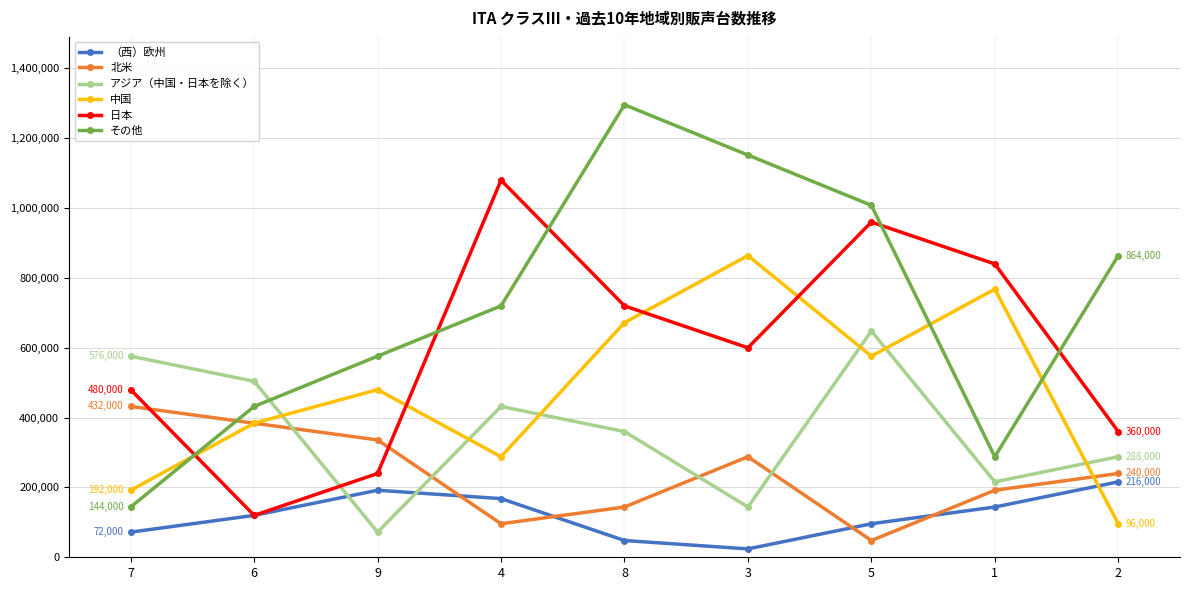

What is the difference between the maximum and minimum values in the アジア（中国・日本を除く） series?

576000